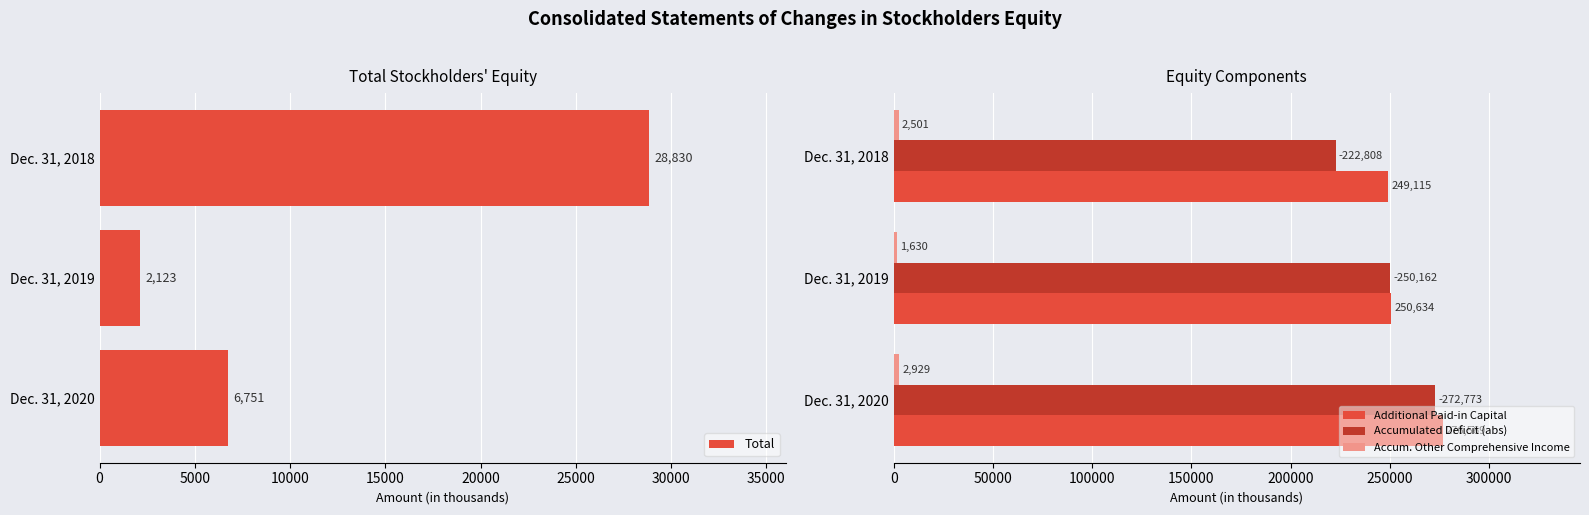

Reading left to right, what are all the values shown in this chart?

Total: 28830	2123	6751
Additional Paid-in Capital: 249115	250634	276569
Accumulated Deficit (abs): 222808	250162	272773
Accum. Other Comprehensive Income: 2501	1630	2929